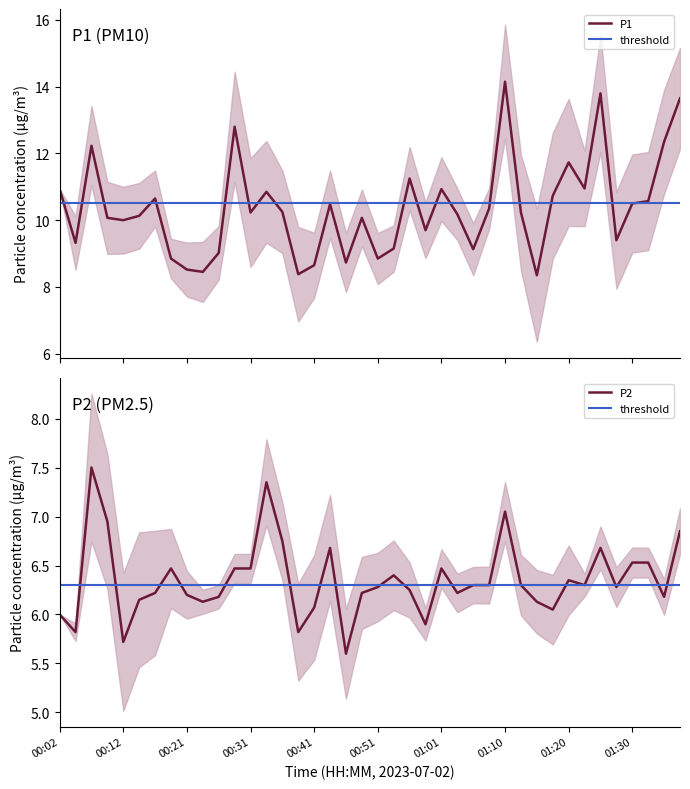

The P2 series shows 8.0 at 00:02. True or false?

False